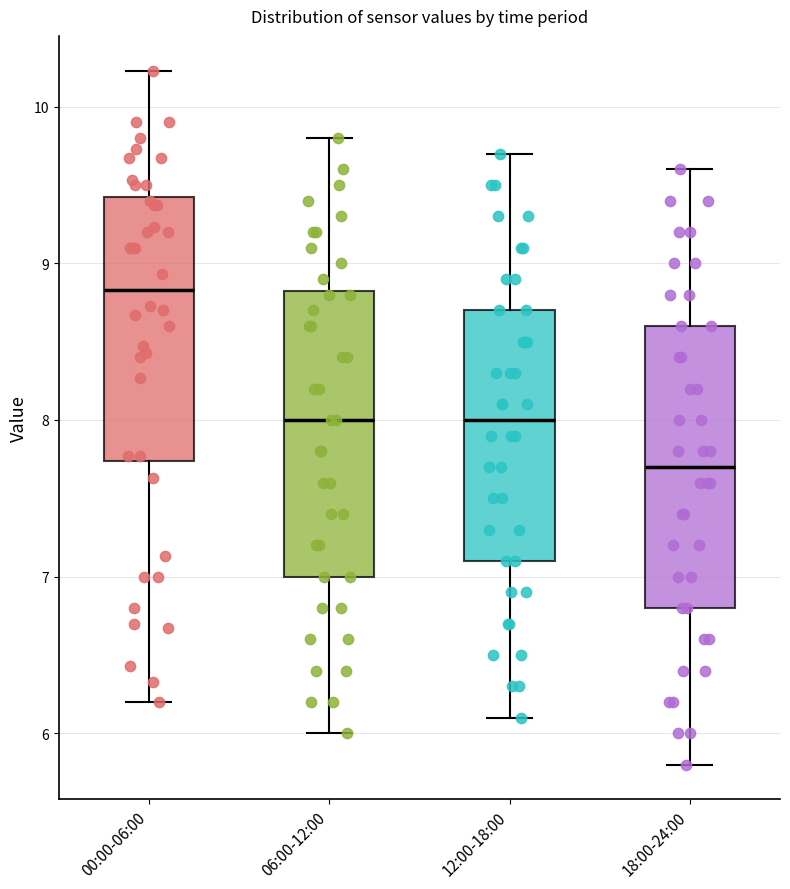

Reading left to right, read every box against the y-axis: the position of its median line, the range the box covers, and the ends of its whiskers. The values are not printed on the chart, so give them approximately, as read against the axis.

00:00-06:00: median 8.8, box 7.7 to 9.4, whiskers 6.2 to 10.2
06:00-12:00: median 8.0, box 7.0 to 8.8, whiskers 6.0 to 9.8
12:00-18:00: median 8.0, box 7.1 to 8.7, whiskers 6.1 to 9.7
18:00-24:00: median 7.7, box 6.8 to 8.6, whiskers 5.8 to 9.6